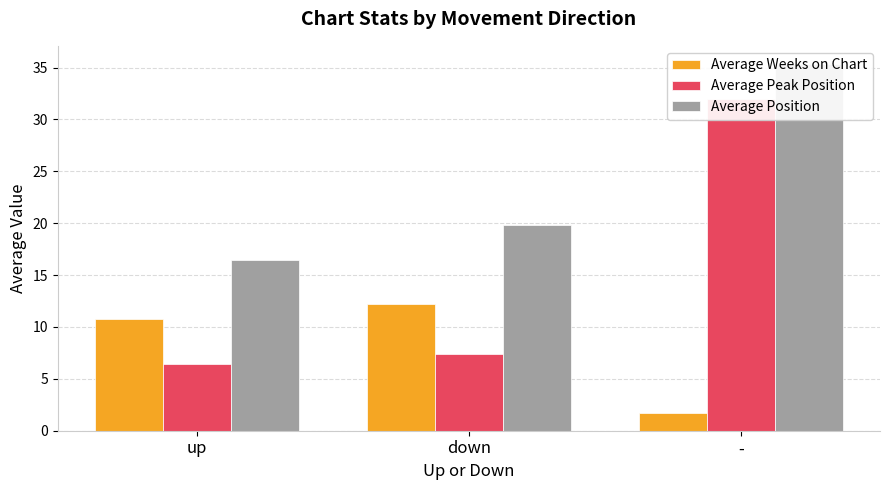

How many bars are there in each group?

3